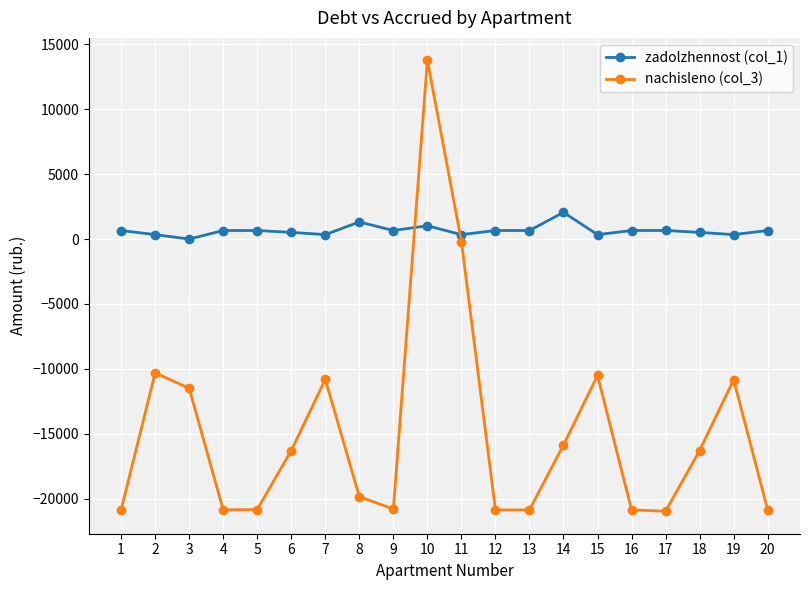

Which series changed the most between 2 and 3?

nachisleno (col_3)